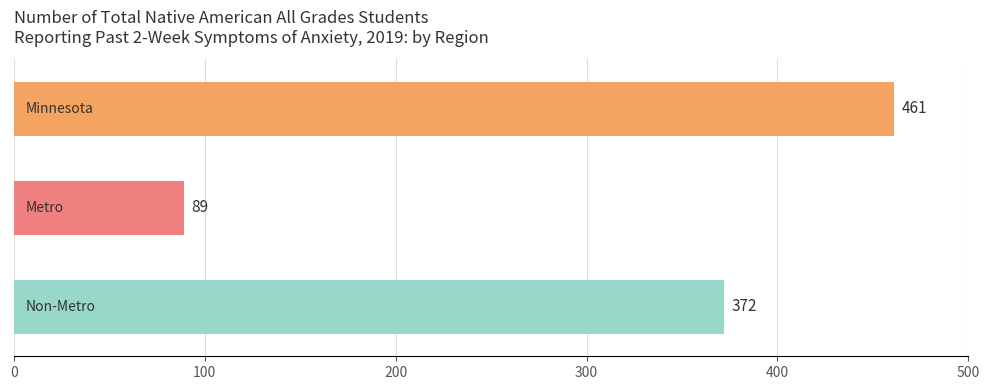

How many values are between 89 and 461?

3